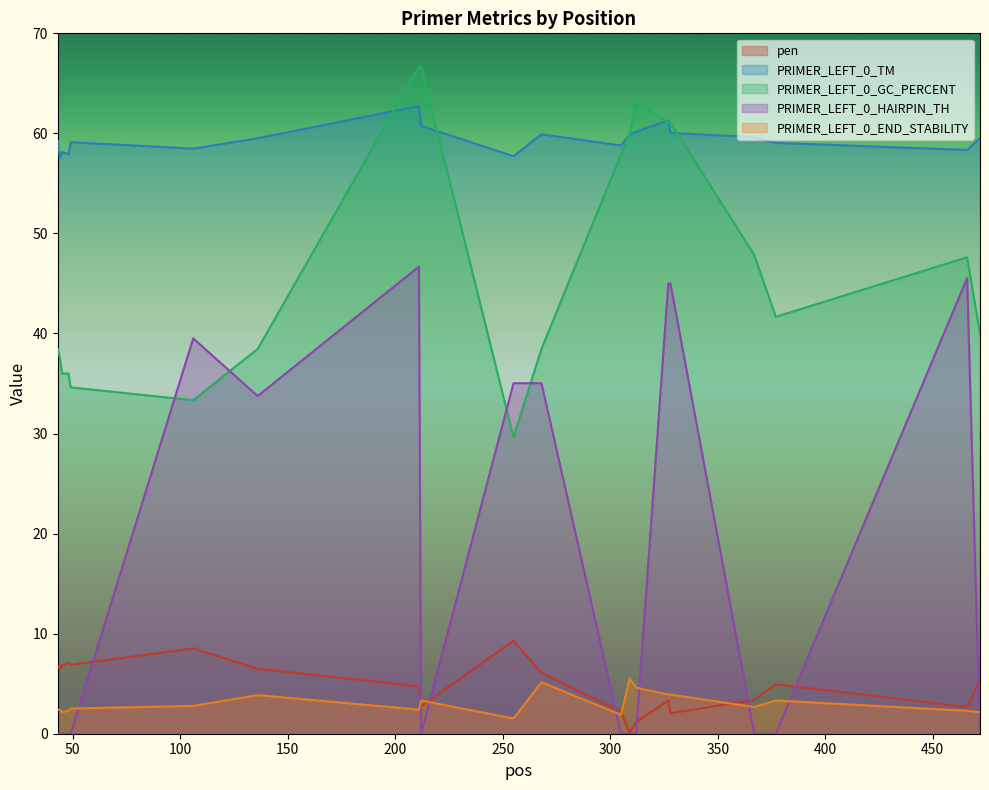

Rank the series at 43 from highest to lowest value.

PRIMER_LEFT_0_TM, PRIMER_LEFT_0_GC_PERCENT, pen, PRIMER_LEFT_0_END_STABILITY, PRIMER_LEFT_0_HAIRPIN_TH